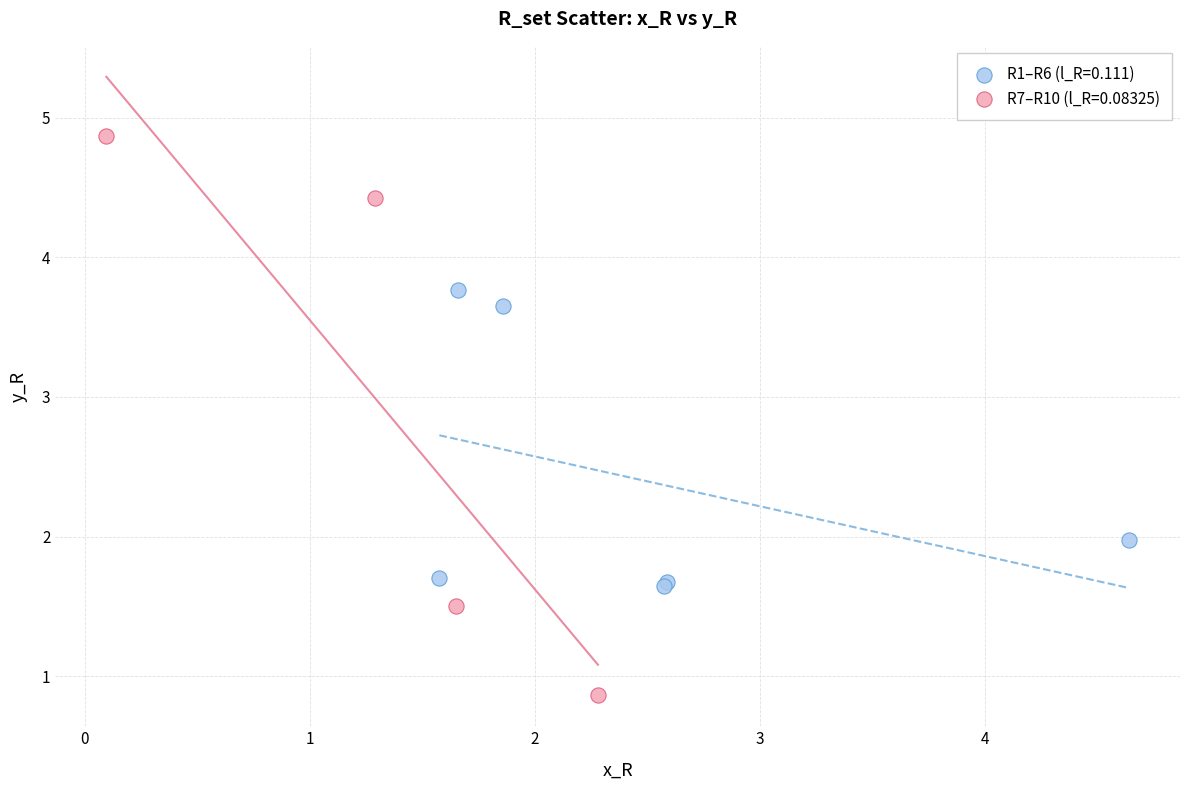

Which series has the largest Y range (max minus min)?

R7–R10 (l_R=0.08325)